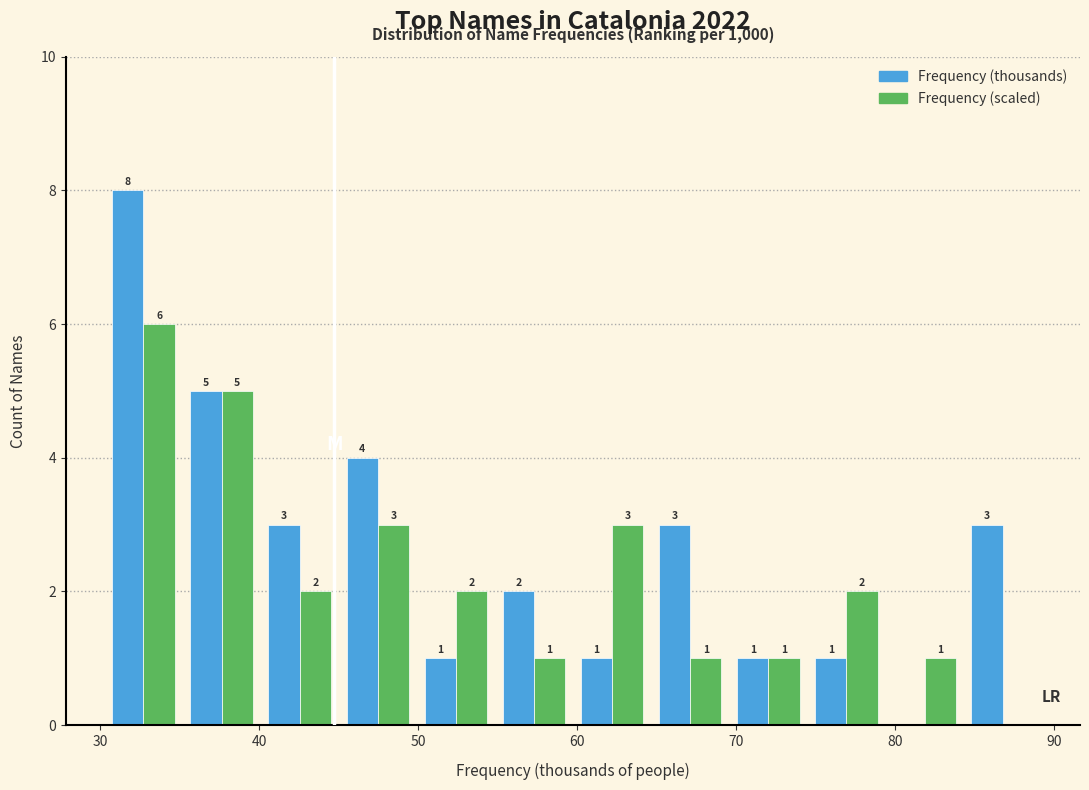

In the Frequency (thousands) series, which range on the x-axis has the tallest bar?

30 to 35